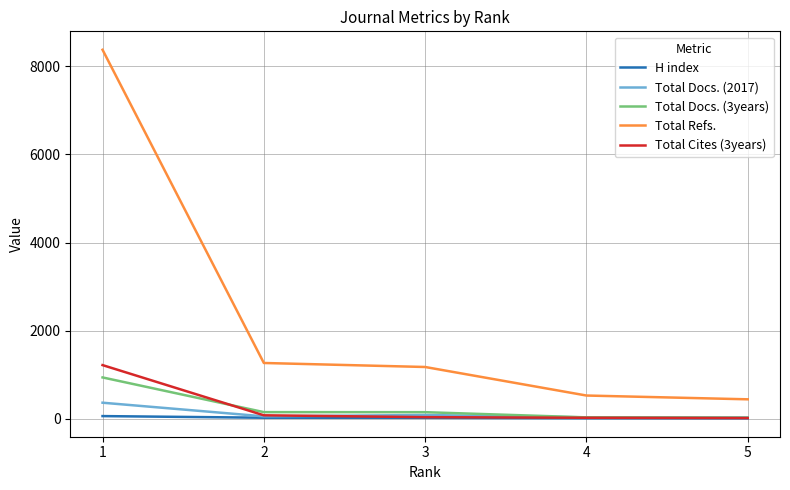

What is the highest value of the Total Refs. series?

8377